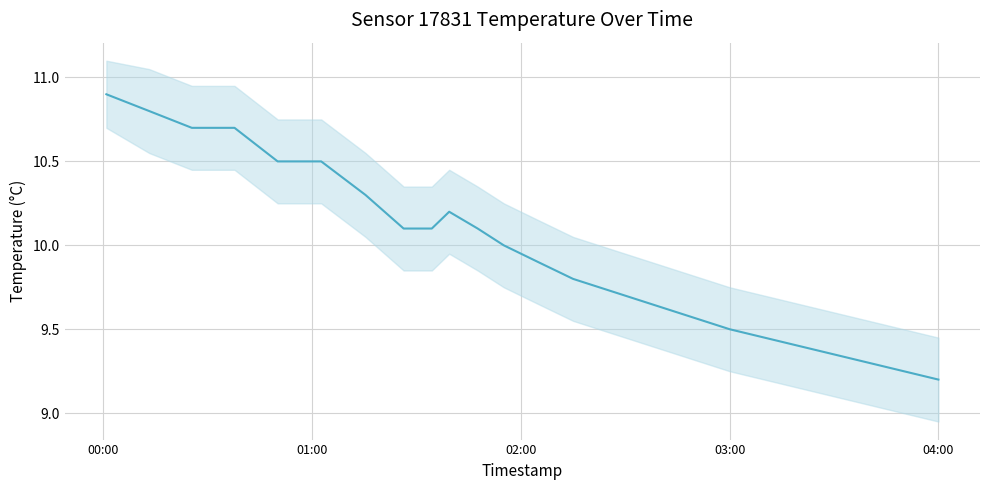

What is the difference between the second highest and minimum values?

1.6